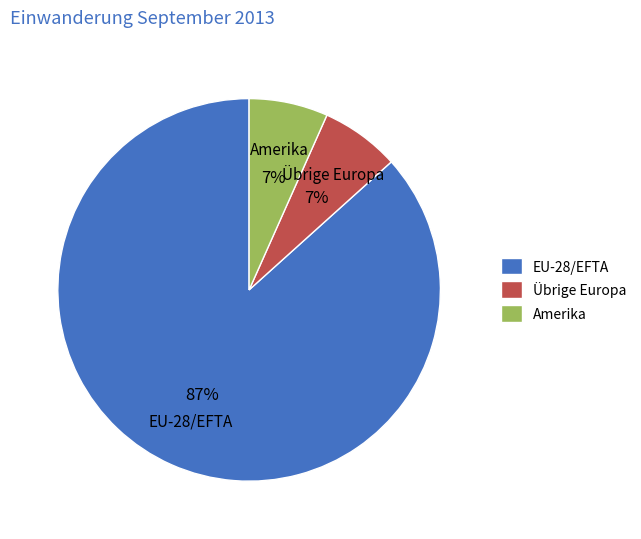

What is the largest slice in the pie chart?

EU-28/EFTA